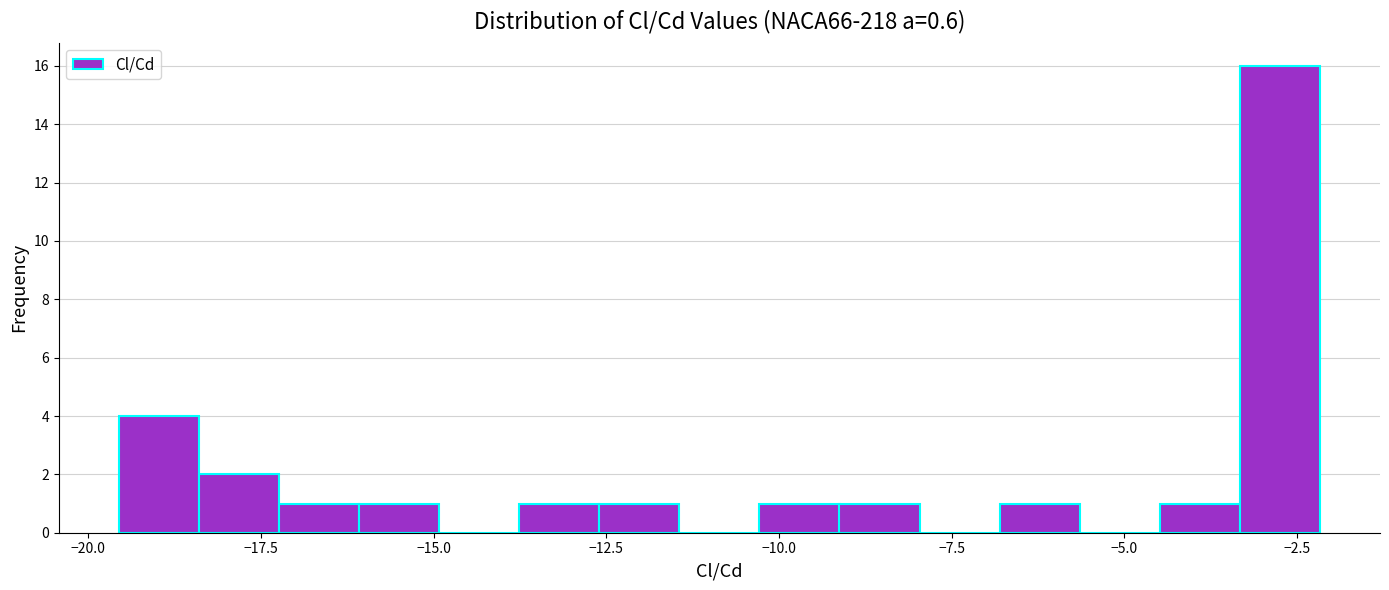

Read against the x-axis, roughly where is the centre of the tallest bar?

-2.5